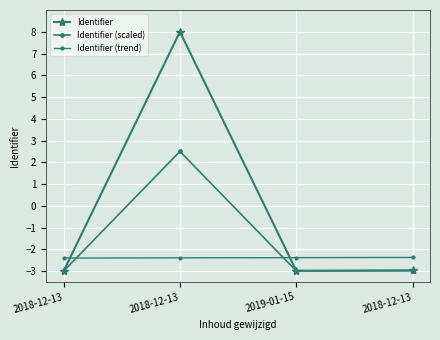

Where do Identifier (trend) and Identifier first cross each other?

2018-12-13 and 2018-12-13